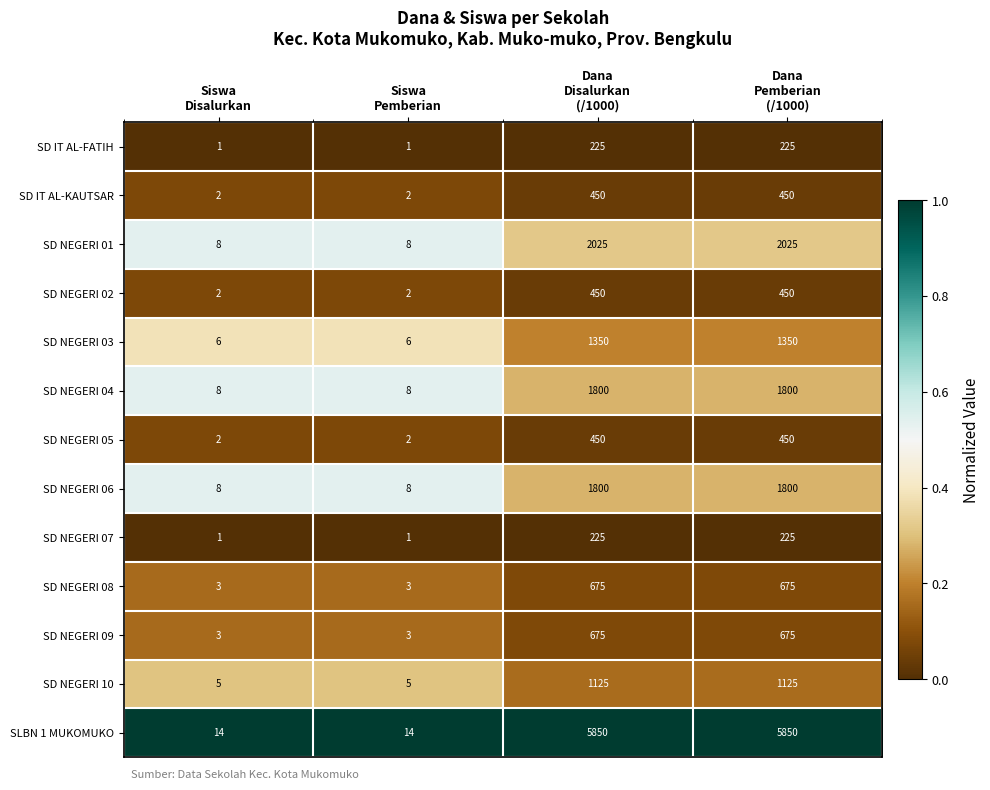

What is the difference between the maximum and second lowest values in the SD NEGERI 08 series?

672